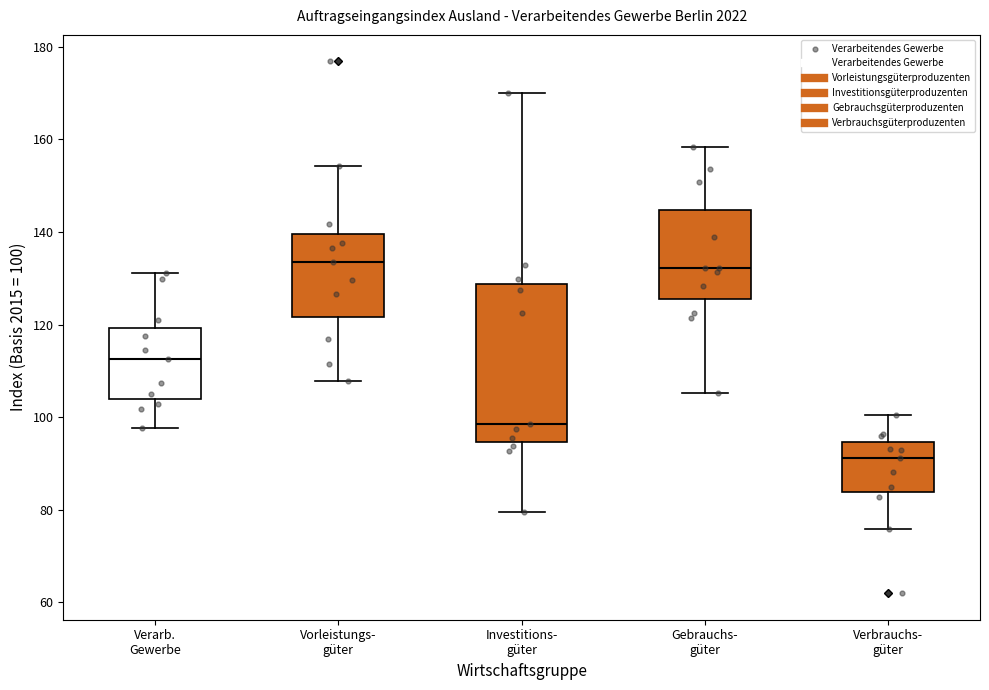

Where is the lower edge of the box for Vorleistungs- güter on the y-axis? The values are not printed on the chart, so give them approximately, as read against the axis.

122